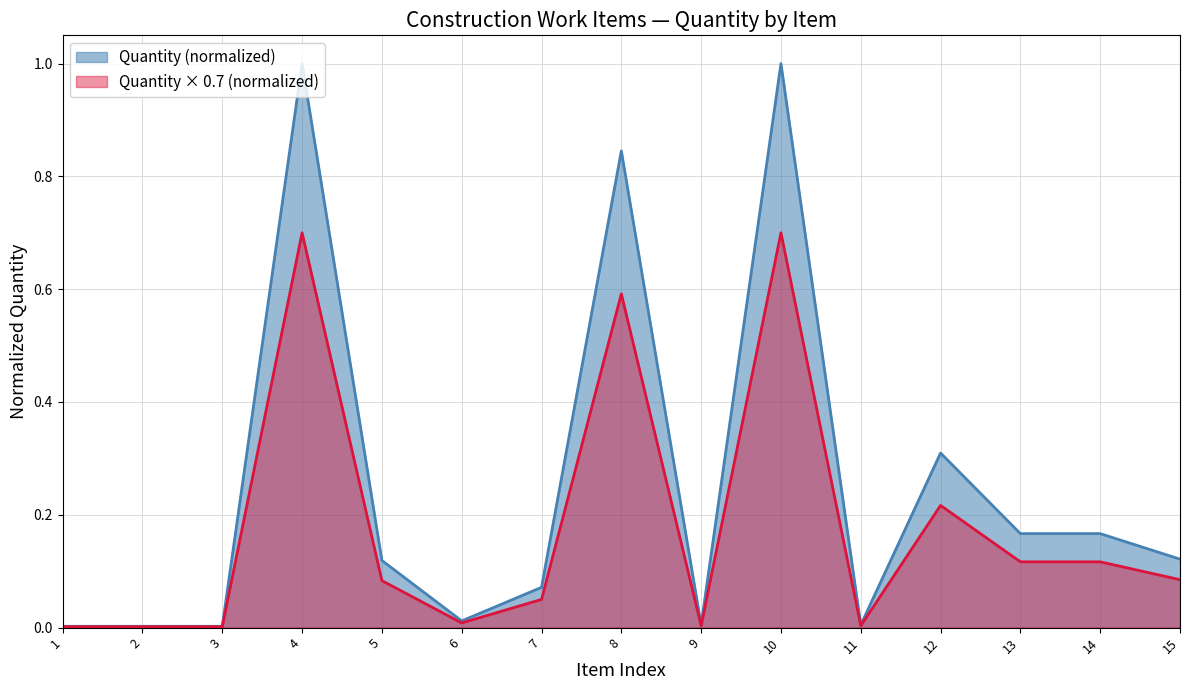

How many lines are shown in the chart?

2